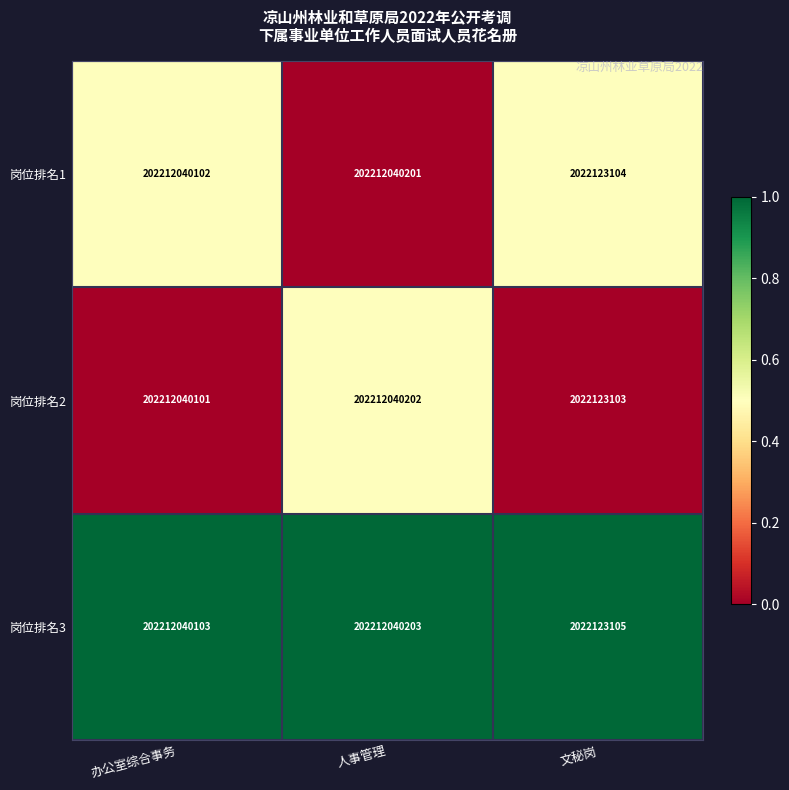

Rank the series by their average value, from highest to lowest.

岗位排名3, 岗位排名1, 岗位排名2